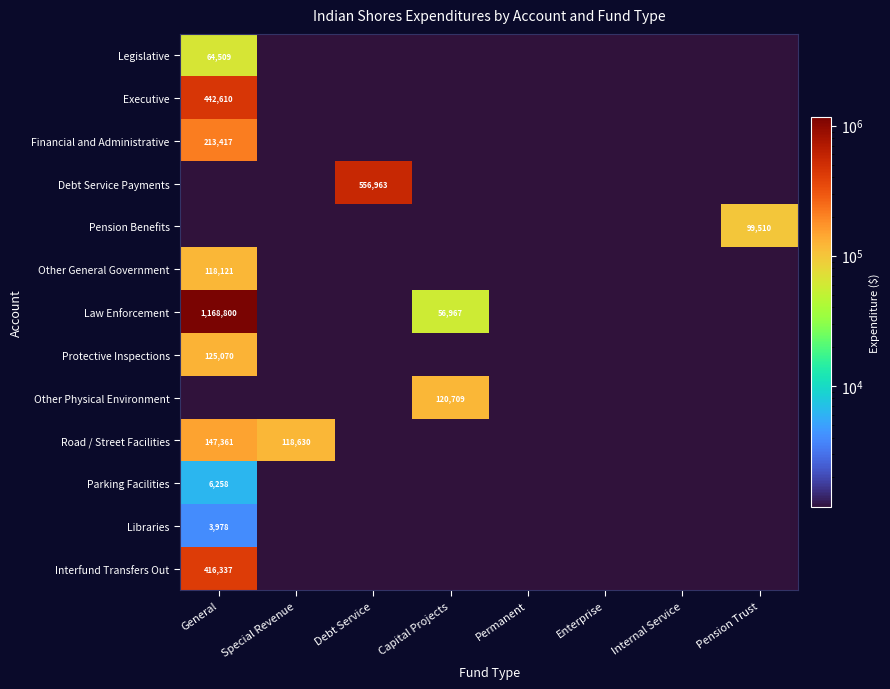

Is it true that Parking Facilities equals 11232.0 at General?

False